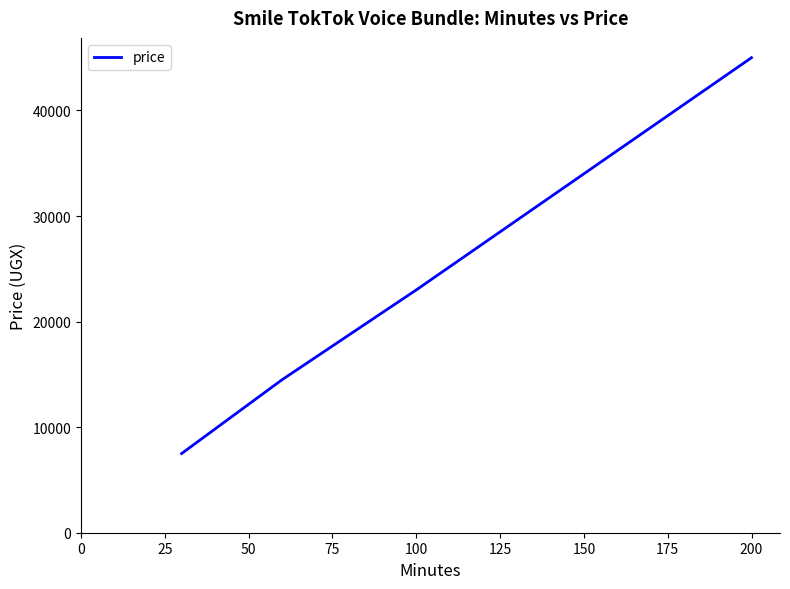

How many lines are shown in the chart?

1